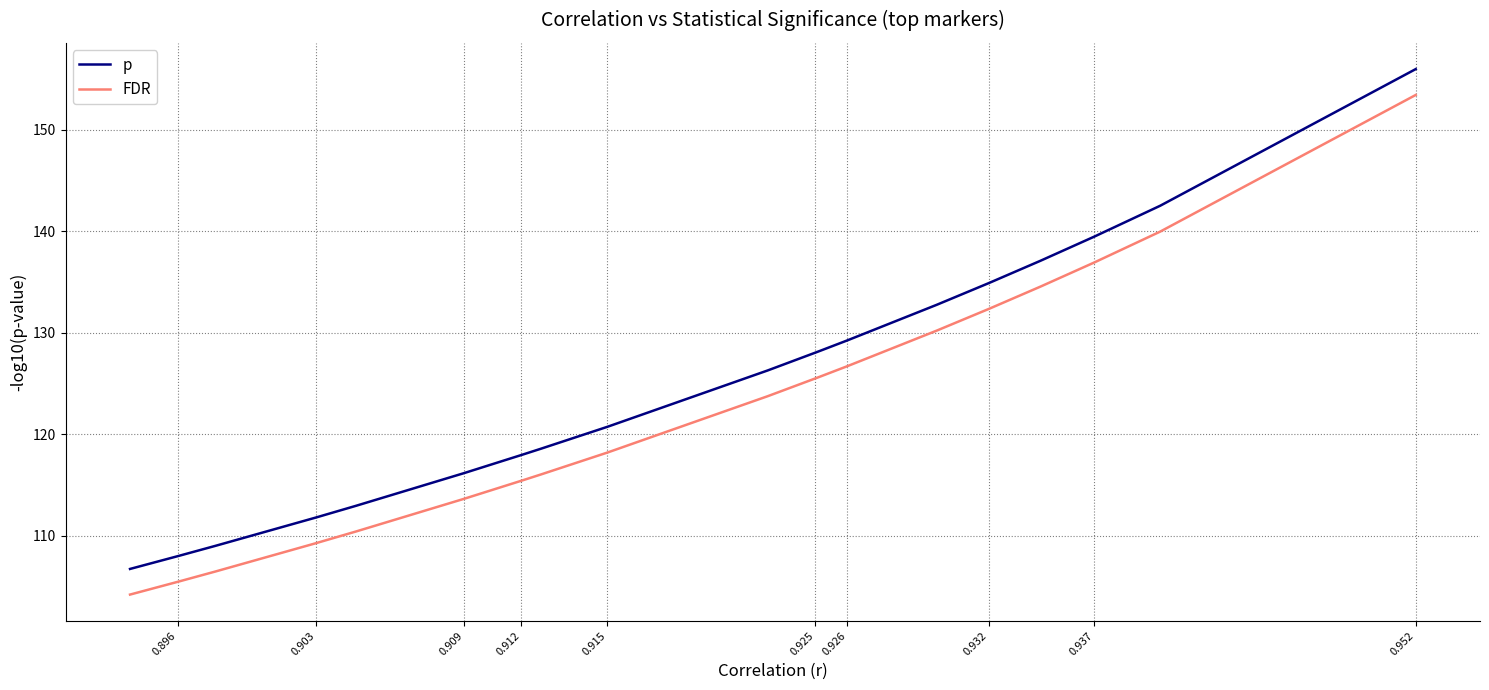

List the series in order of their overall mean, highest first.

p, FDR